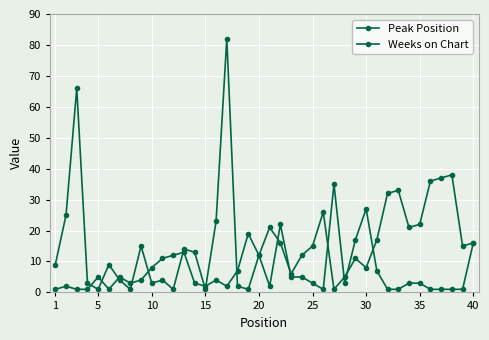

How many times do Weeks on Chart and Peak Position cross each other?

15